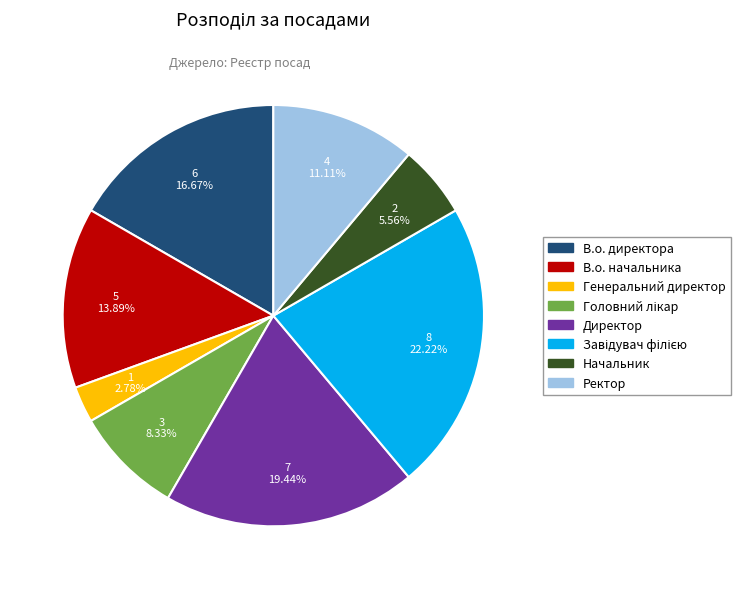

Does В.о. начальника account for over 50% of the chart?

No